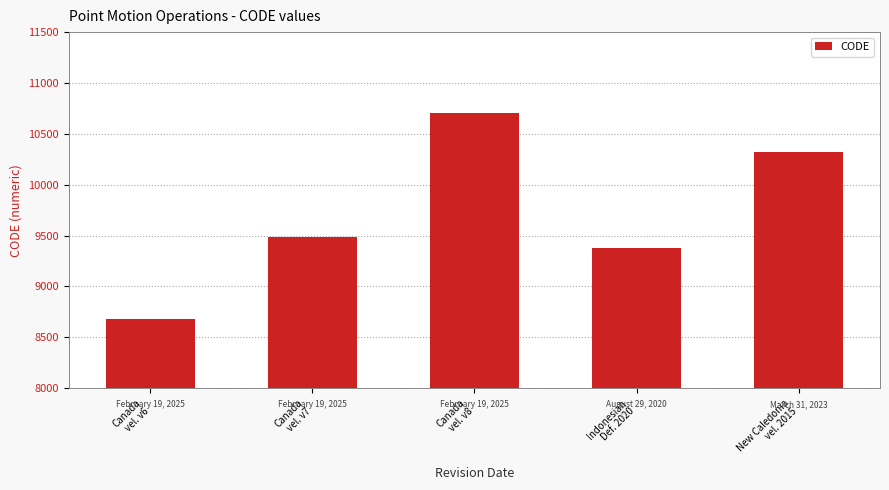

How many bars are there in total?

5